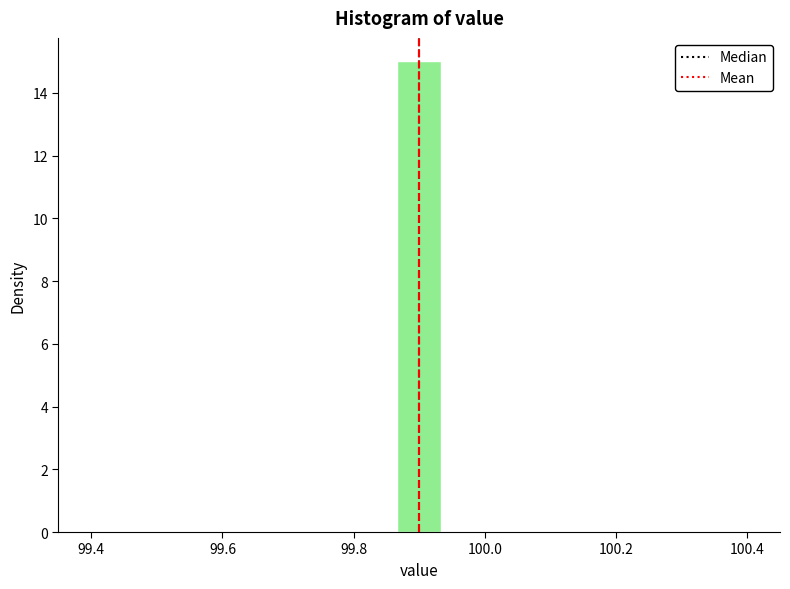

Around what value on the x-axis is the tallest bar? Give the approximate position of its centre, as read against the axis.

99.90